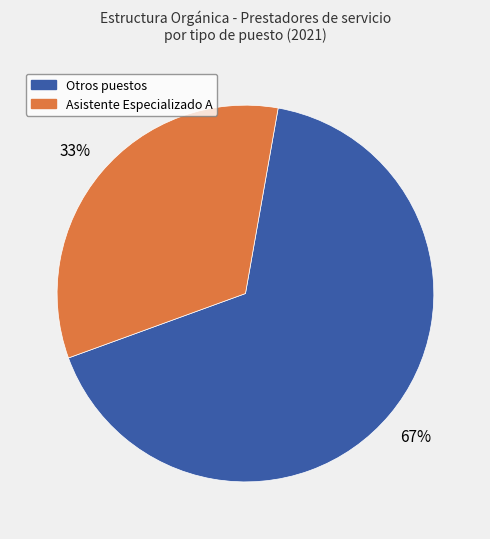

Is there a majority slice in this chart?

Yes